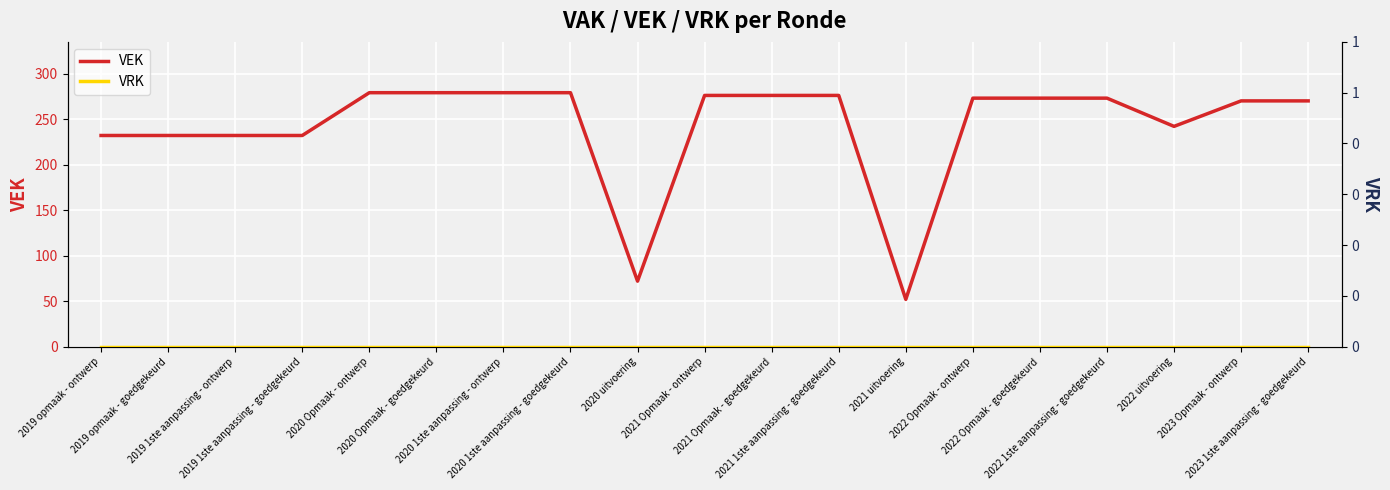

True or false: VEK and VRK intersect in this chart.

False